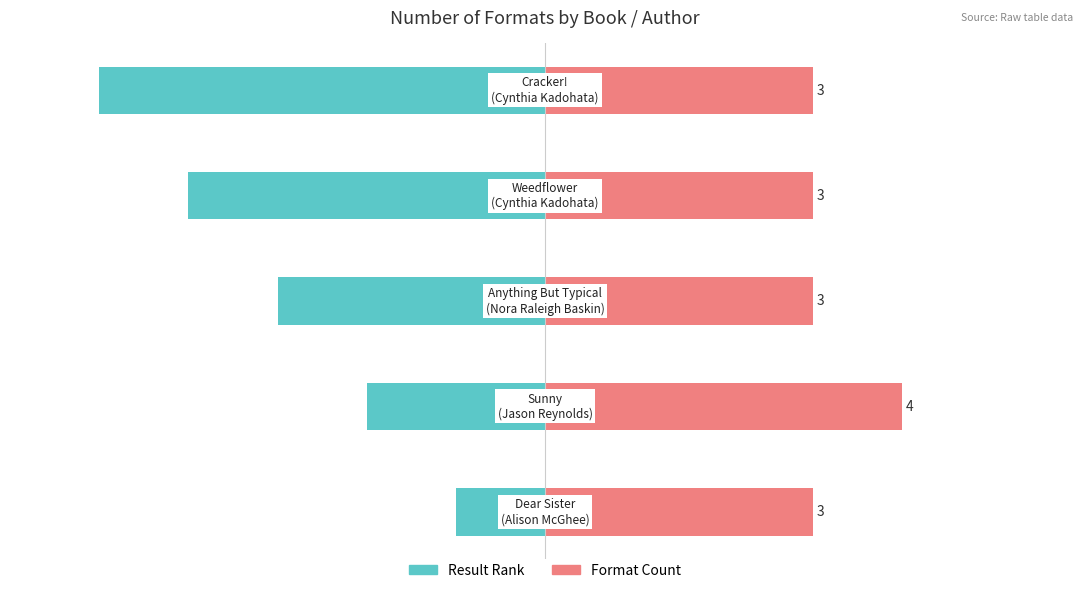

At how many categories does at least one series exceed -1?

5